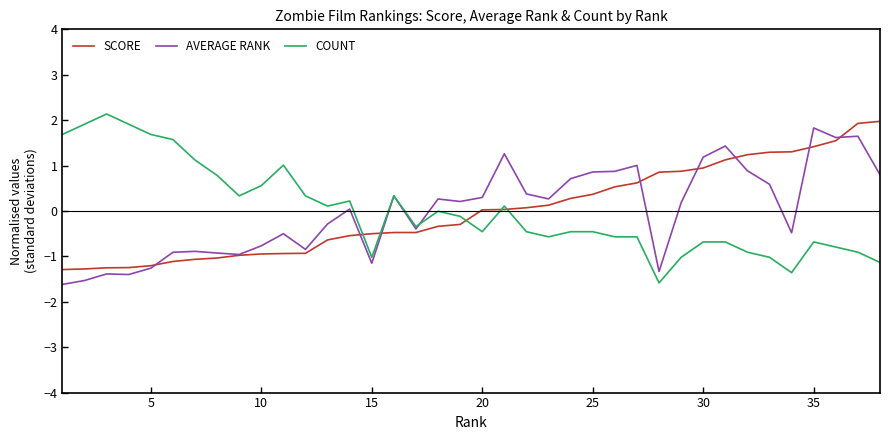

What is the maximum value for COUNT?

2.1